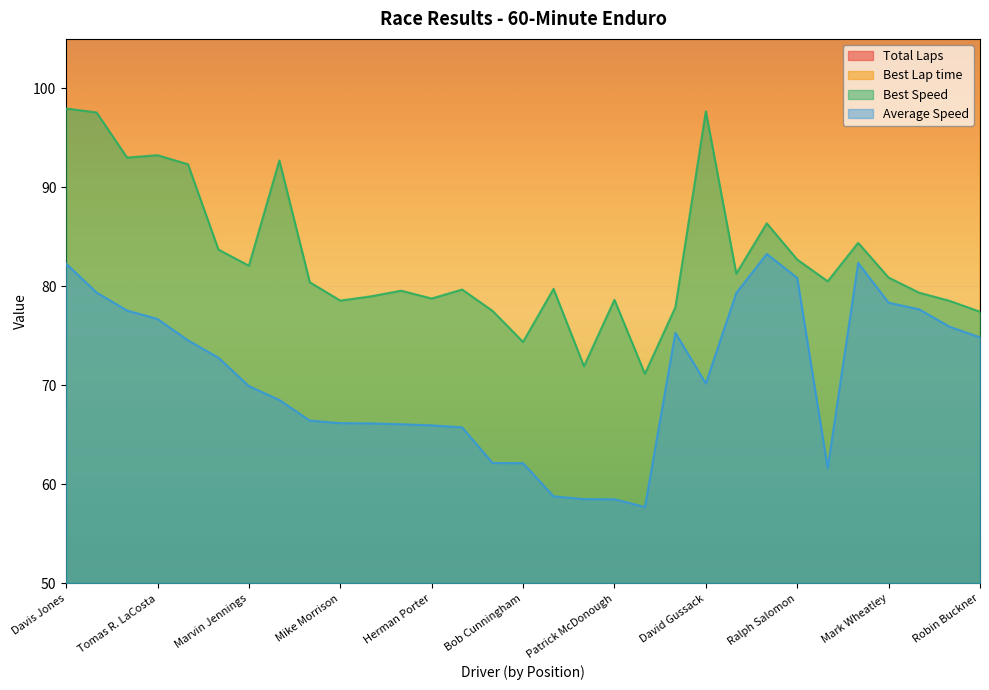

How many categories are shown in the chart?

31